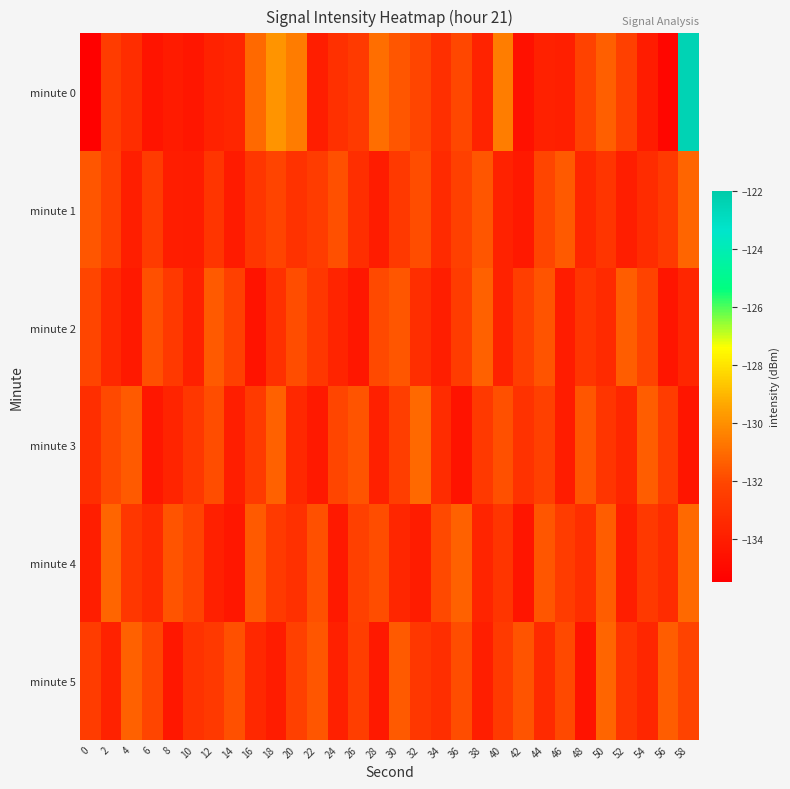

Reading left to right, what are all the values shown in this chart?

minute 0: 0=-135.4	2=-132.5	4=-133.2	6=-134.5	8=-134.1	10=-134.3	12=-133.8	14=-133.6	16=-131.1	18=-129.9	20=-130.6	22=-134.0	24=-133.1	26=-132.6	28=-131.0	30=-131.6	32=-132.1	34=-133.1	36=-132.1	38=-133.7	40=-130.5	42=-134.6	44=-133.9	46=-134.0	48=-132.3	50=-131.4	52=-132.3	54=-134.1	56=-135.2	58=-122.4
minute 1: 0=-131.6	2=-132.3	4=-134.0	6=-132.6	8=-134.1	10=-134.1	12=-132.9	14=-134.1	16=-132.8	18=-132.2	20=-133.0	22=-132.5	24=-131.8	26=-133.2	28=-134.1	30=-132.7	32=-131.9	34=-133.4	36=-132.3	38=-131.6	40=-133.8	42=-134.2	44=-132.1	46=-131.5	48=-133.6	50=-132.9	52=-134.0	54=-133.3	56=-132.6	58=-131.2
minute 2: 0=-132.1	2=-133.5	4=-134.2	6=-131.8	8=-132.7	10=-133.9	12=-131.5	14=-132.3	16=-134.5	18=-133.1	20=-131.9	22=-132.8	24=-133.7	26=-134.3	28=-132.0	30=-131.6	32=-133.2	34=-134.0	36=-132.5	38=-131.3	40=-133.8	42=-132.4	44=-131.7	46=-134.1	48=-132.9	50=-133.4	52=-131.4	54=-132.2	56=-134.4	58=-133.6
minute 3: 0=-133.2	2=-132.0	4=-131.5	6=-134.3	8=-133.7	10=-132.8	12=-131.9	14=-134.0	16=-132.6	18=-131.3	20=-133.5	22=-134.2	24=-132.1	26=-131.7	28=-133.9	30=-132.4	32=-131.1	34=-133.3	36=-134.5	38=-132.7	40=-131.8	42=-133.0	44=-132.3	46=-134.1	48=-131.6	50=-132.9	52=-133.6	54=-131.4	56=-132.5	58=-134.4
minute 4: 0=-134.0	2=-131.2	4=-132.8	6=-133.4	8=-131.7	10=-132.2	12=-133.9	14=-134.3	16=-131.5	18=-132.6	20=-133.1	22=-131.8	24=-134.2	26=-132.3	28=-131.9	30=-133.6	32=-134.1	34=-132.0	36=-131.3	38=-133.7	40=-132.9	42=-134.4	44=-131.6	46=-132.5	48=-133.2	50=-131.4	52=-134.0	54=-132.7	56=-133.3	58=-131.1
minute 5: 0=-132.5	2=-133.8	4=-131.3	6=-132.1	8=-134.3	10=-133.0	12=-132.7	14=-131.8	16=-133.5	18=-134.1	20=-132.3	22=-131.6	24=-133.9	26=-132.4	28=-134.2	30=-131.5	32=-132.8	34=-133.2	36=-131.9	38=-134.0	40=-132.6	42=-131.7	44=-133.4	46=-132.0	48=-134.5	50=-131.2	52=-132.9	54=-133.6	56=-131.4	58=-132.2